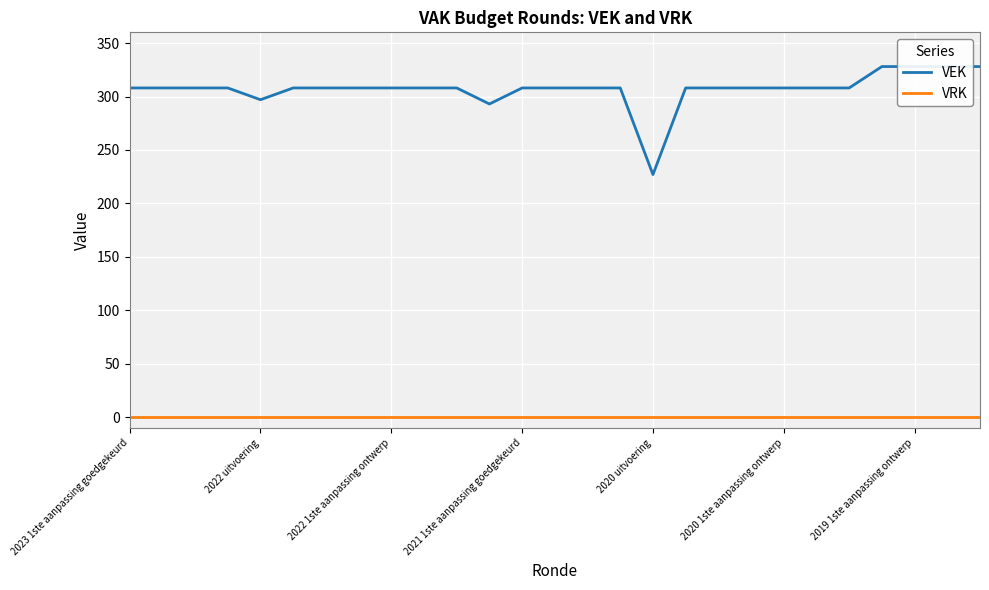

What is the label of the 18th point from the right?

9